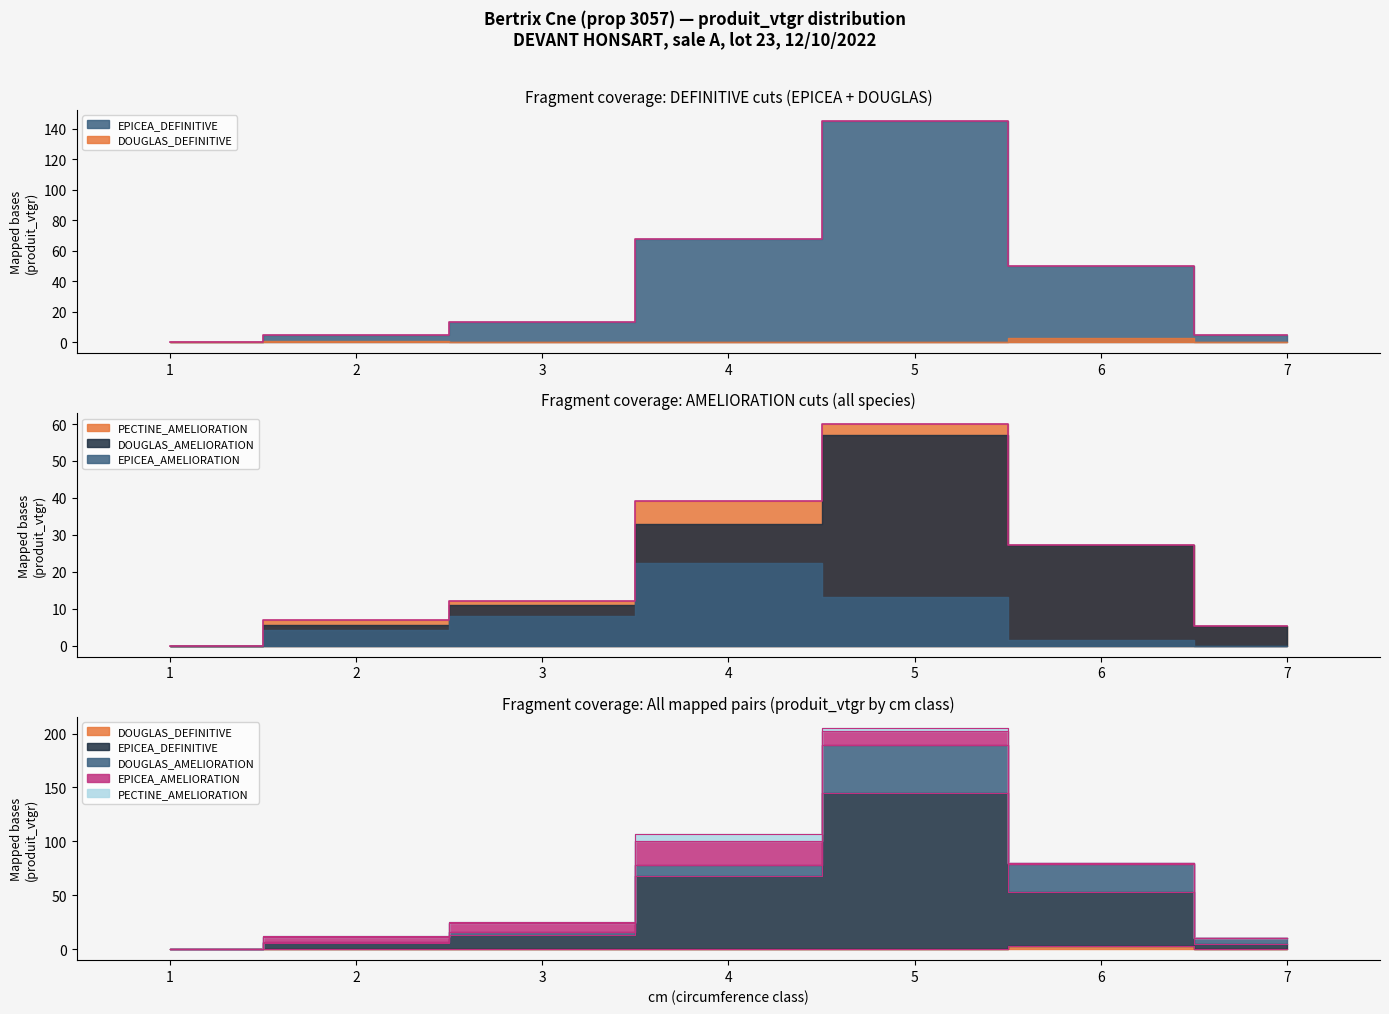

What is the difference between the second highest and second lowest values in the DOUGLAS_DEFINITIVE series?

0.4